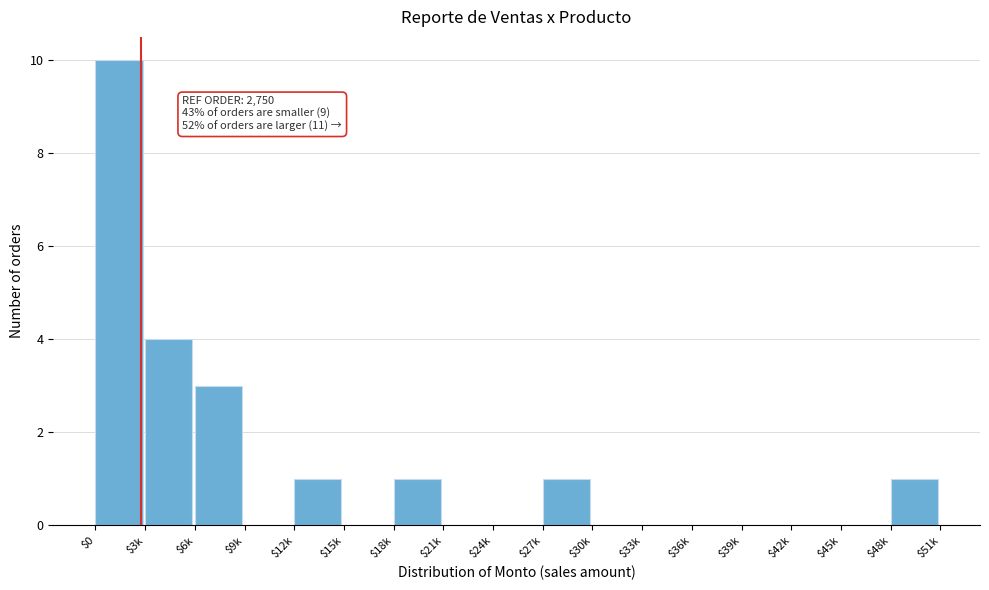

At which category does the chart reach its peak across all series?

$0